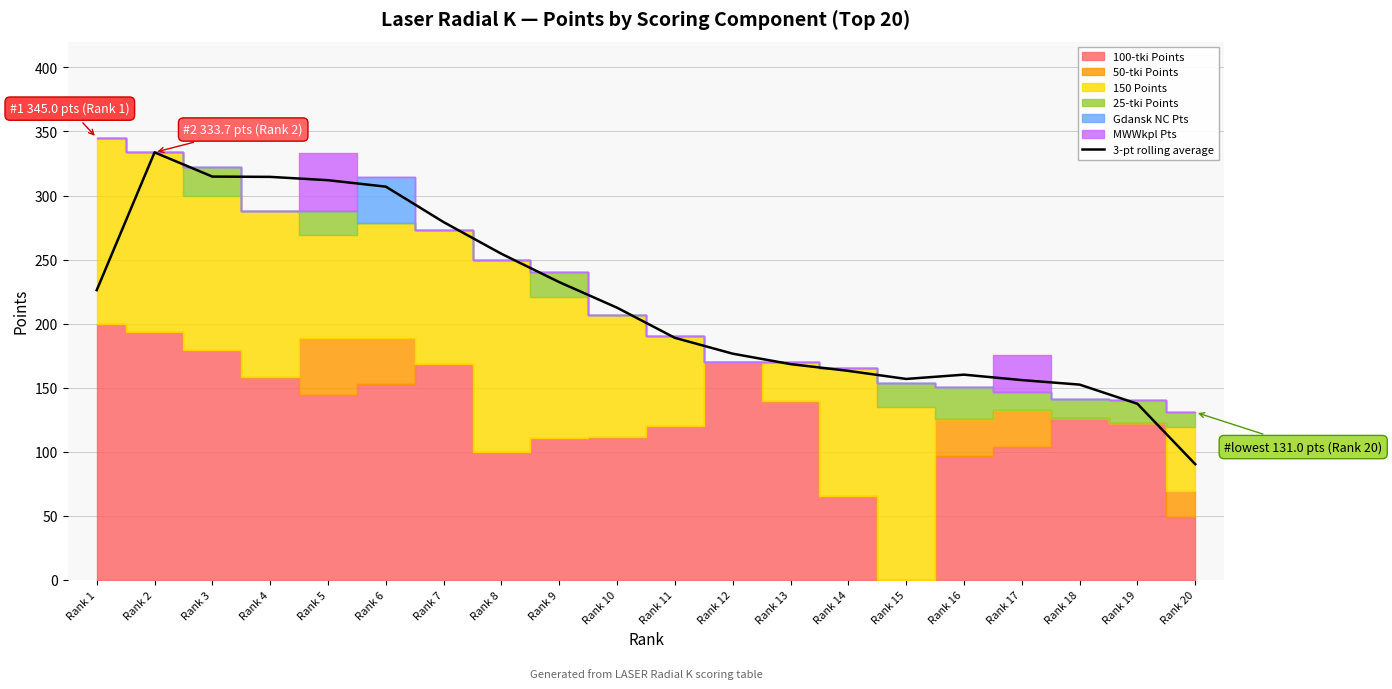

Reading left to right, what are all the values shown in this chart?

Rank 1=226.2	Rank 2=333.7	Rank 3=314.8	Rank 4=314.6	Rank 5=312.0	Rank 6=307.0	Rank 7=279.3	Rank 8=254.6	Rank 9=232.5	Rank 10=212.5	Rank 11=189.0	Rank 12=176.6	Rank 13=168.5	Rank 14=163.2	Rank 15=156.9	Rank 16=160.3	Rank 17=156.0	Rank 18=152.5	Rank 19=137.6	Rank 20=90.4